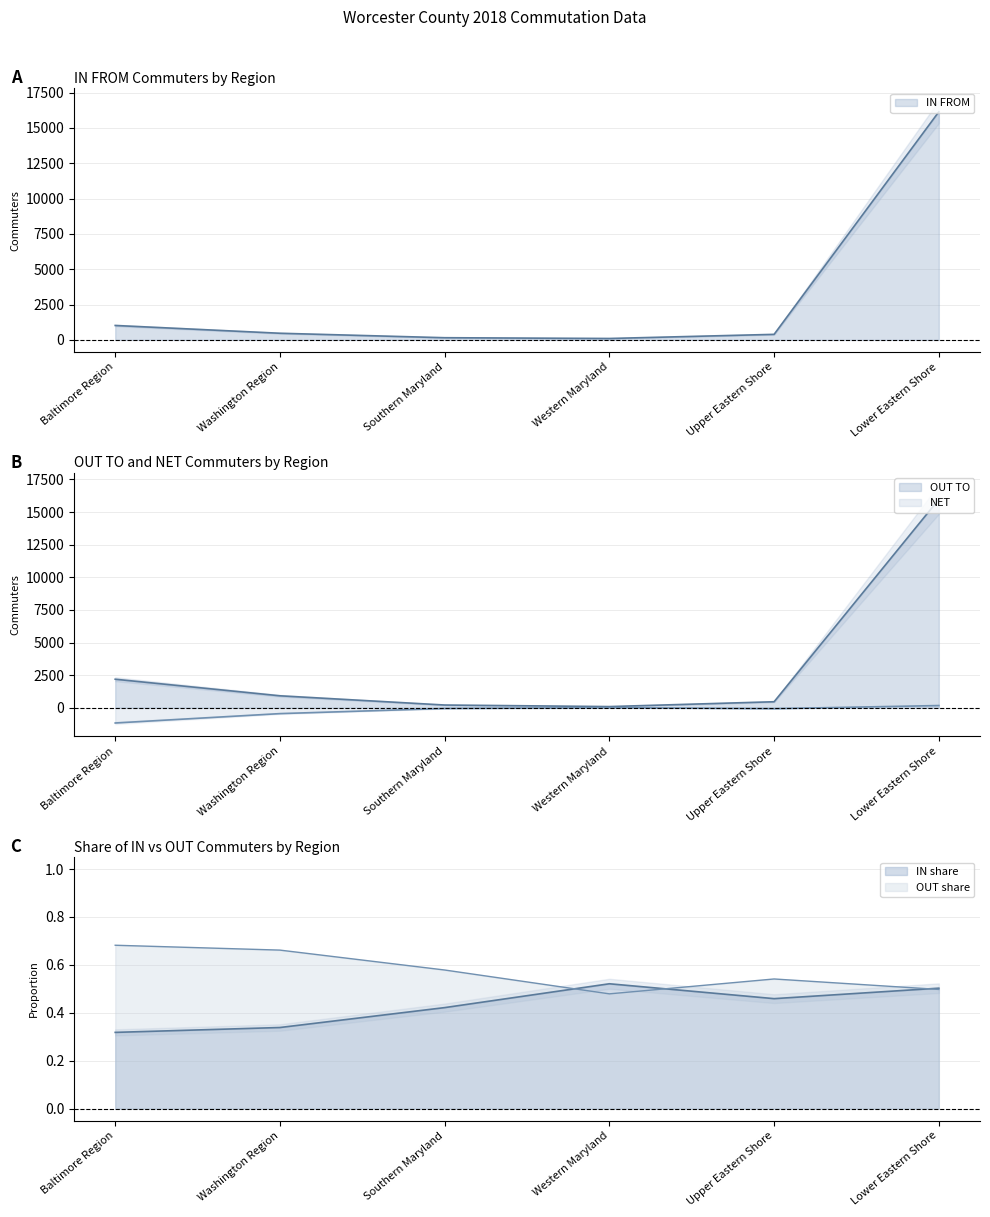

Rank the series at Baltimore Region from lowest to highest value.

NET, IN FROM, OUT TO